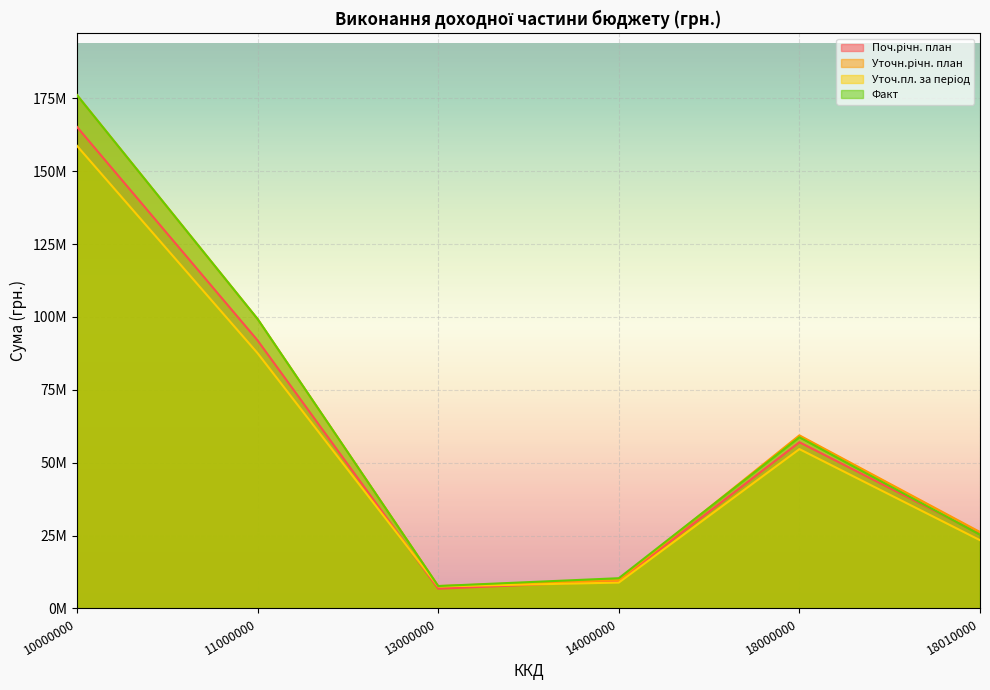

In Уточ.пл. за період, how many points are lower than both neighbors (excluding endpoints)?

1